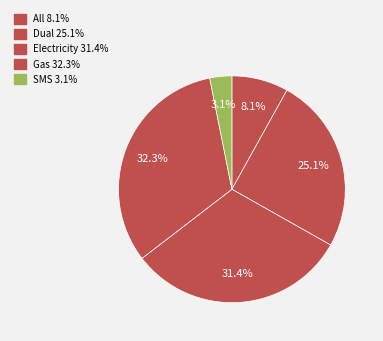

How many segments does this pie chart have?

5